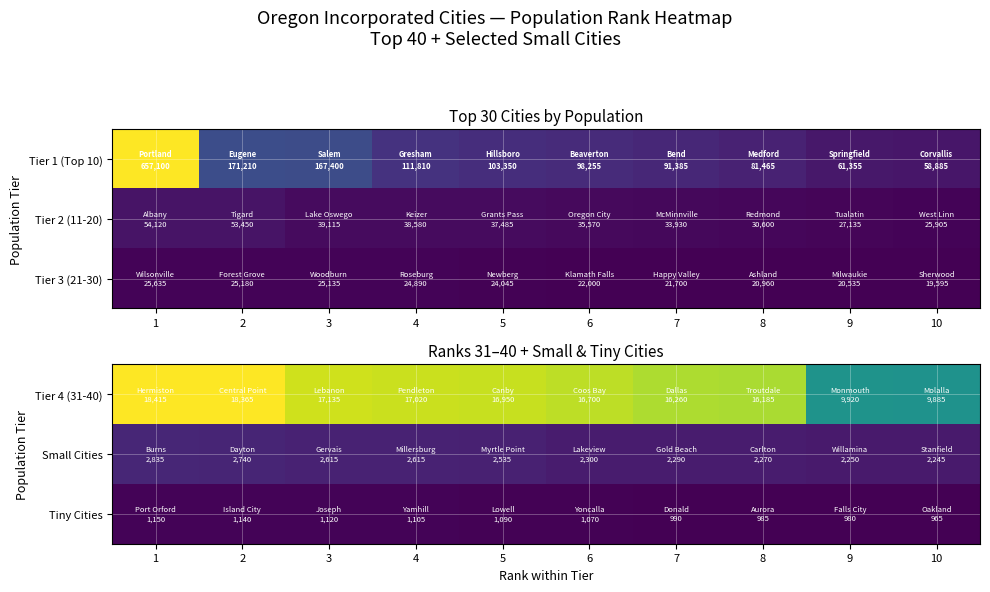

The Small Cities series shows 2250 at 9. True or false?

True